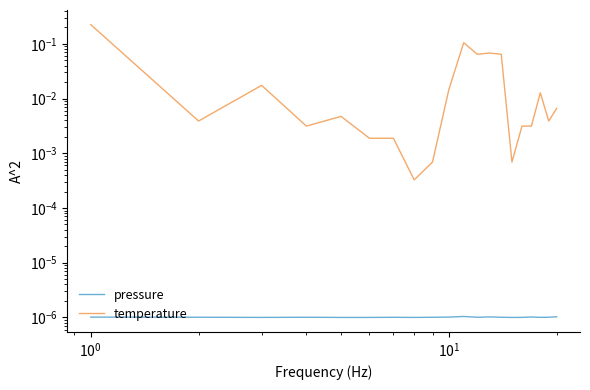

List the series in order of their peak value, highest first.

temperature, pressure